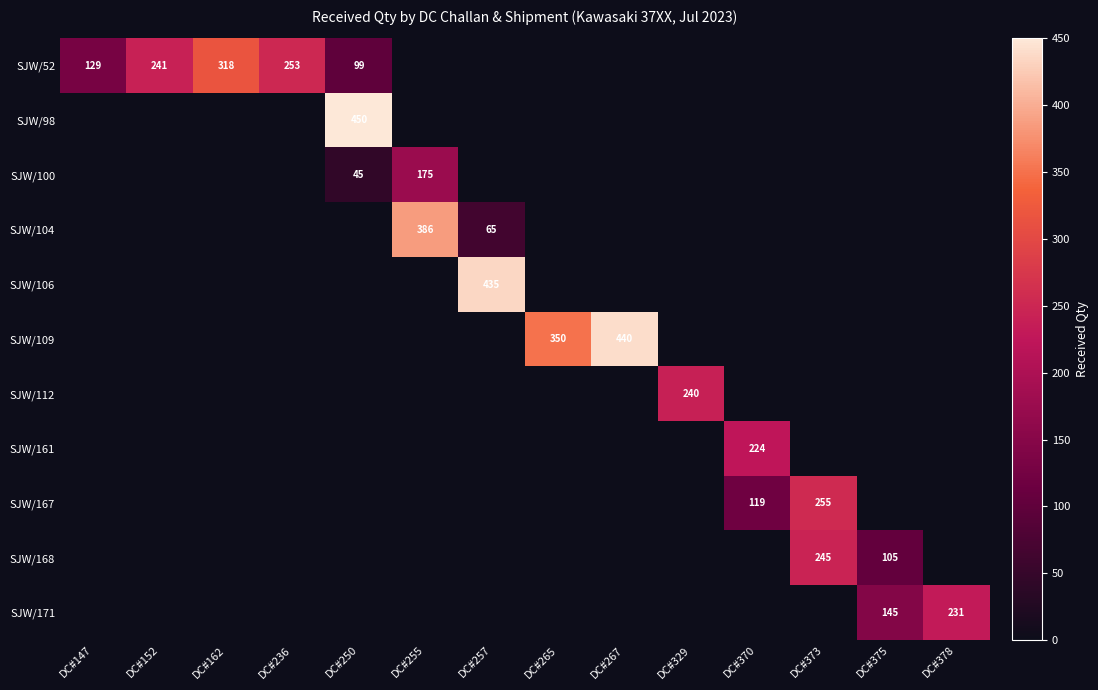

Which category has the highest value in the SJW/104 series?

DC#255